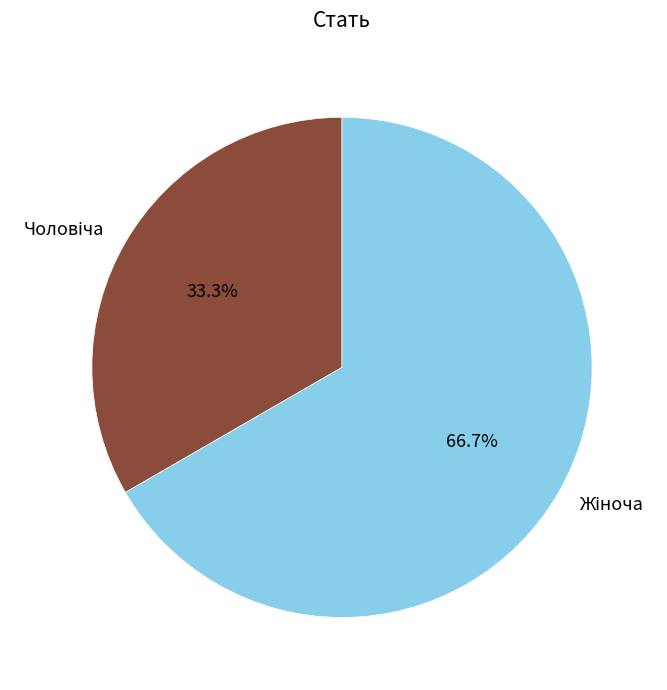

Is there any slice that represents more than half of the pie?

Yes